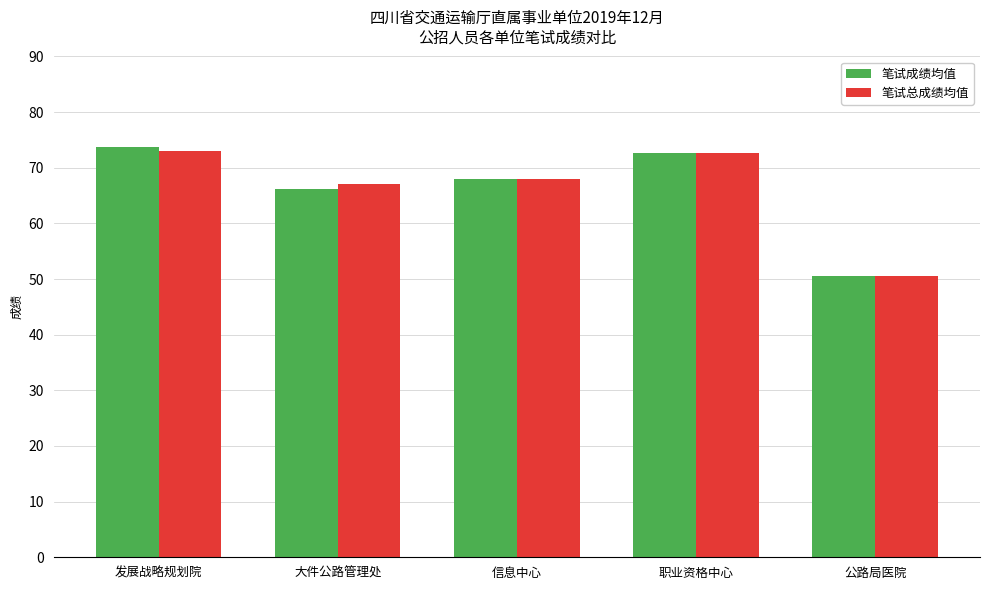

How many bars are there in each group?

2